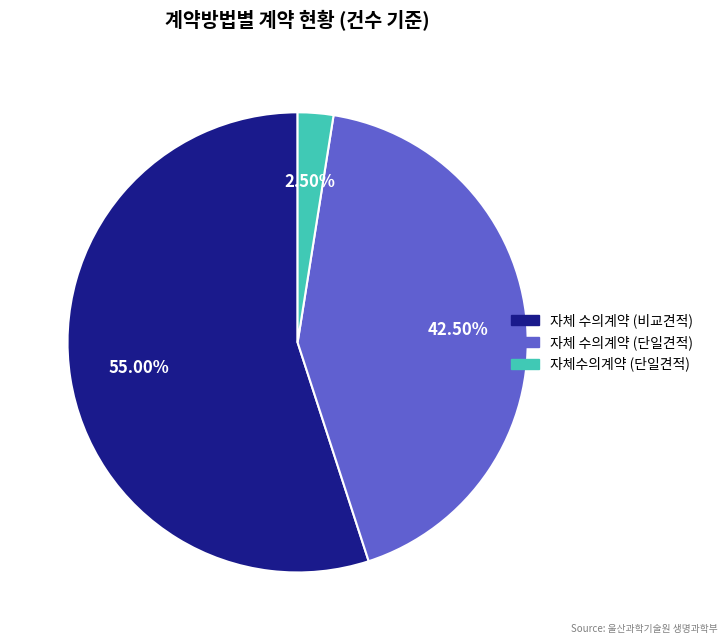

True or false: 자체 수의계약 (비교견적) accounts for 44% of the total.

False